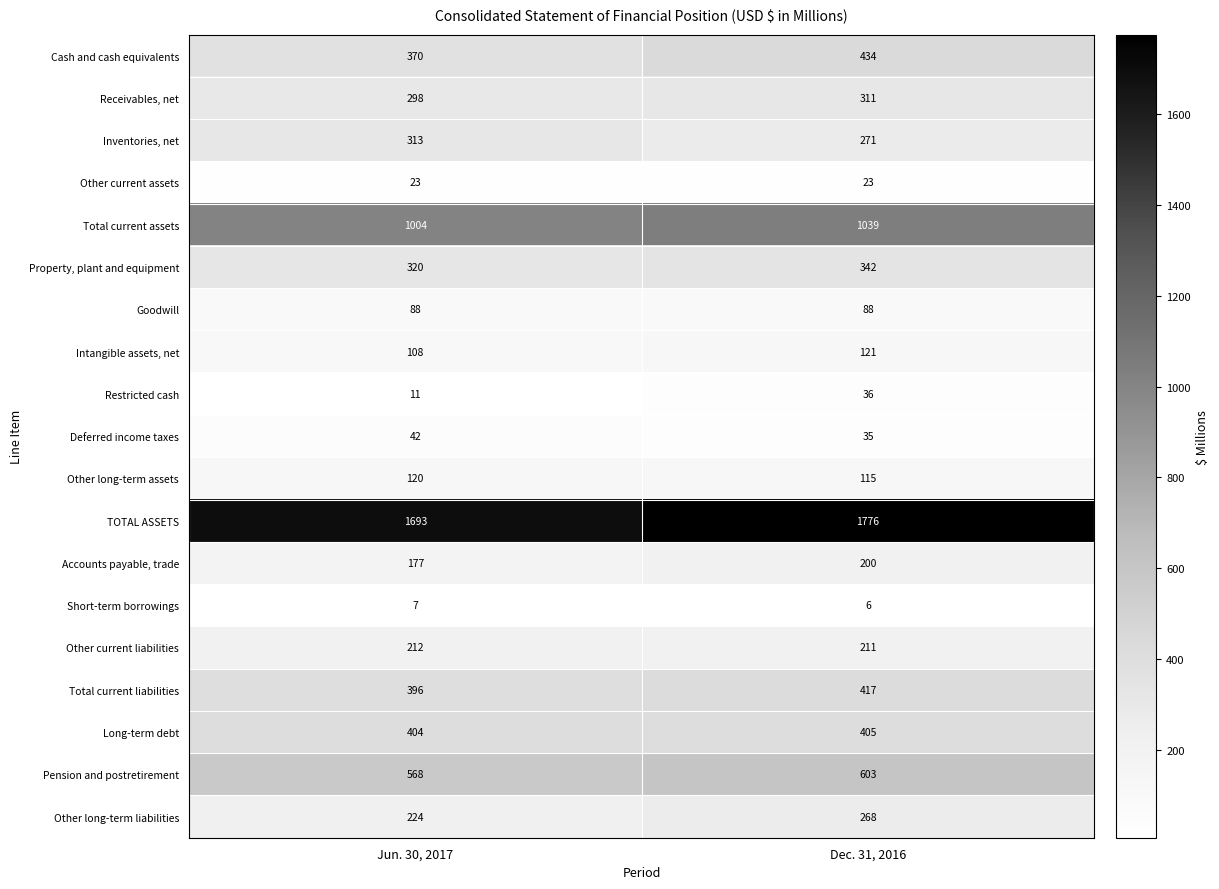

Which series has the largest total across all categories?

TOTAL ASSETS